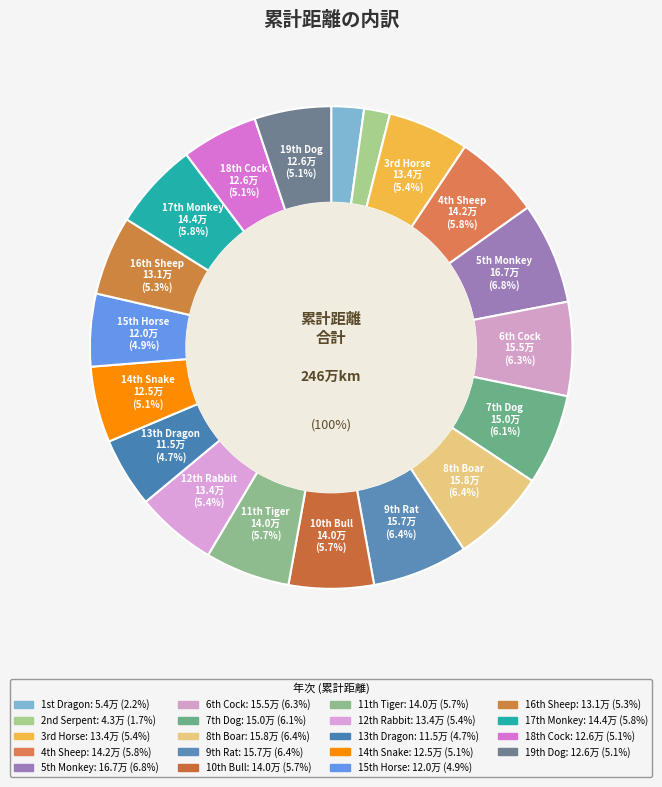

To the nearest percent, what is the average slice percentage?

5%